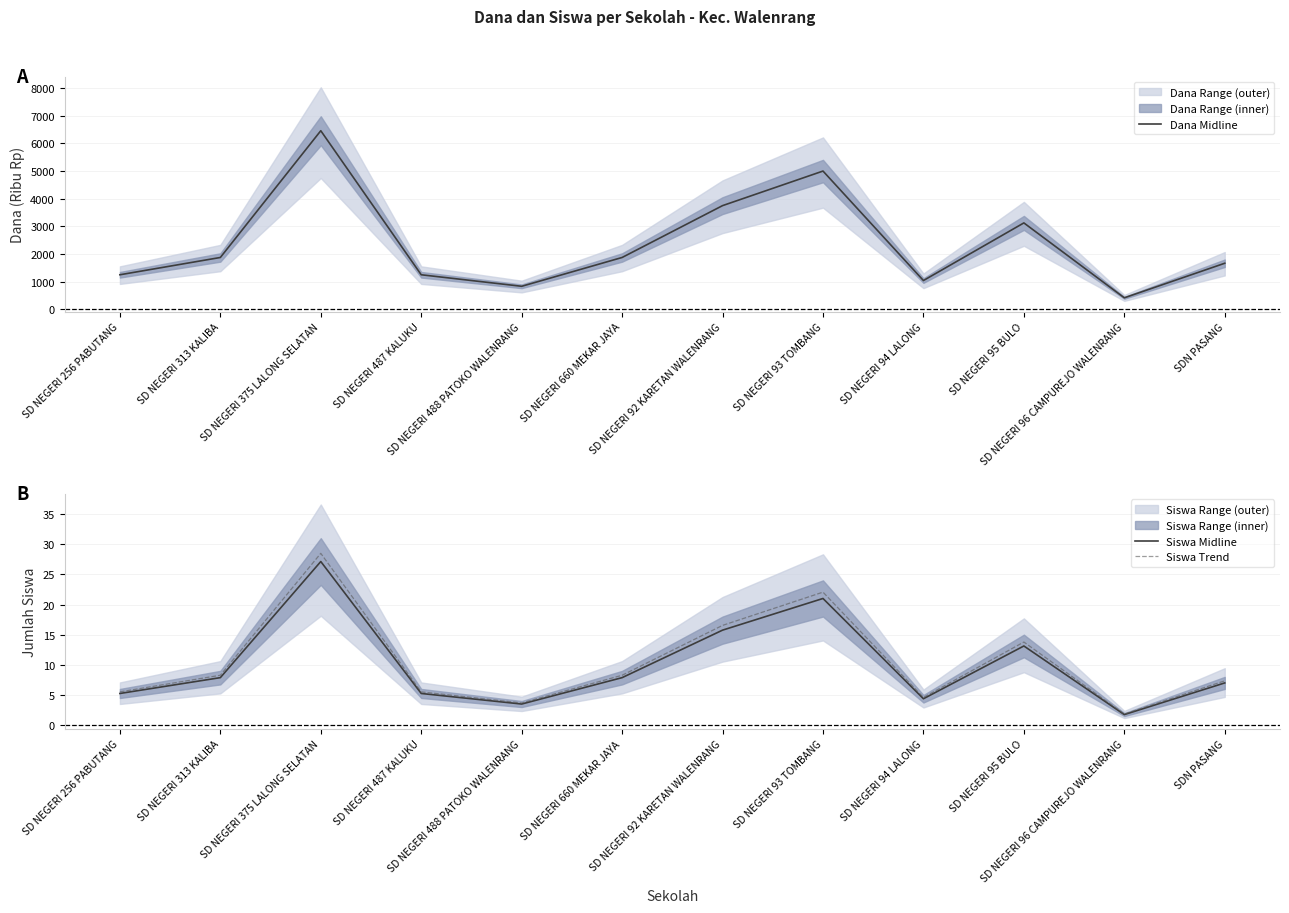

How many values in the Siswa Trend series are below 8?

6